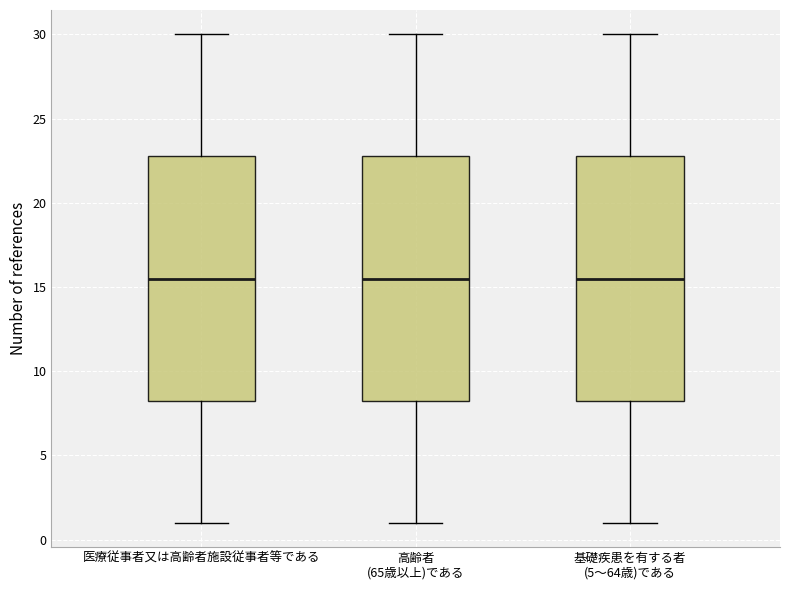

Reading left to right, read every box against the y-axis: the position of its median line, the range the box covers, and the ends of its whiskers. The values are not printed on the chart, so give them approximately, as read against the axis.

医療従事者又は高齢者施設従事者等である: median 15.5, box 8.5 to 23.0, whiskers 1.0 to 30.0
高齢者 (65歳以上)である: median 15.5, box 8.5 to 23.0, whiskers 1.0 to 30.0
基礎疾患を有する者 (5～64歳)である: median 15.5, box 8.5 to 23.0, whiskers 1.0 to 30.0